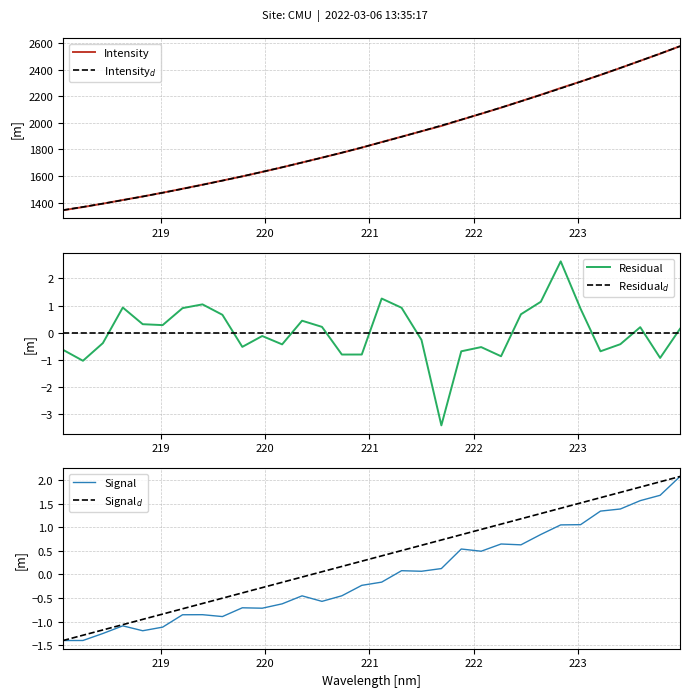

What is the maximum value for Intensity?

2575.8